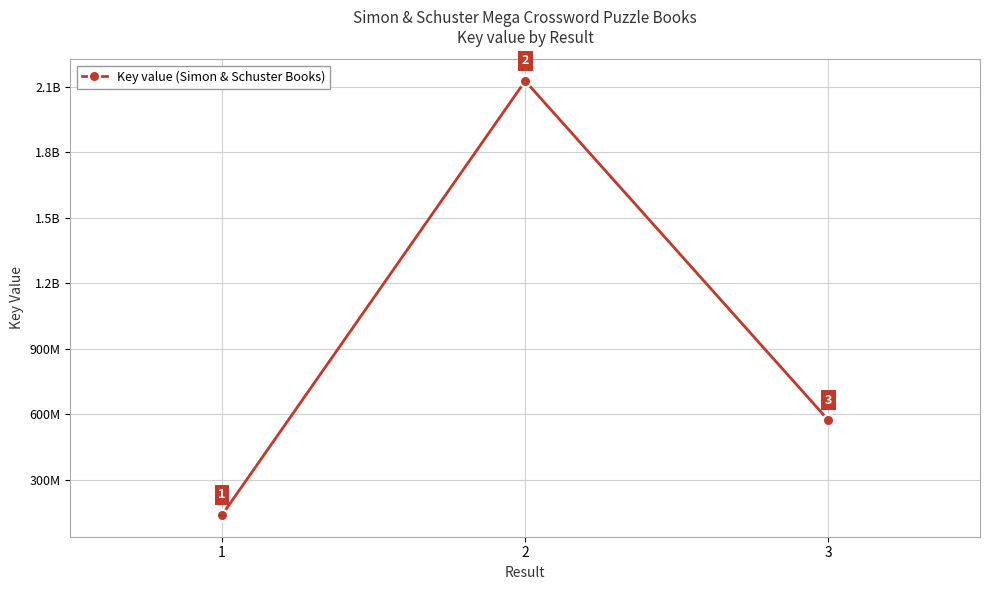

The chart shows a value of 82617674 at 1. True or false?

False